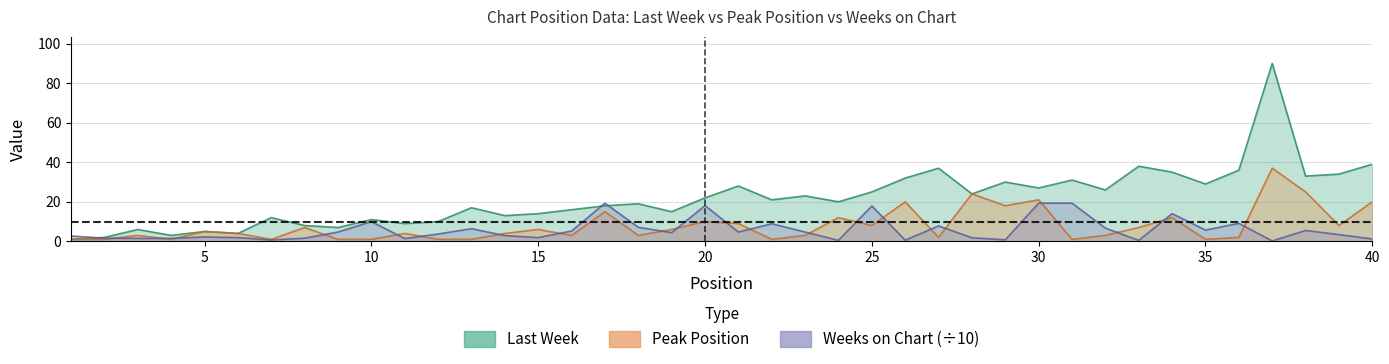

Which has a higher value, 30 or 25?

30